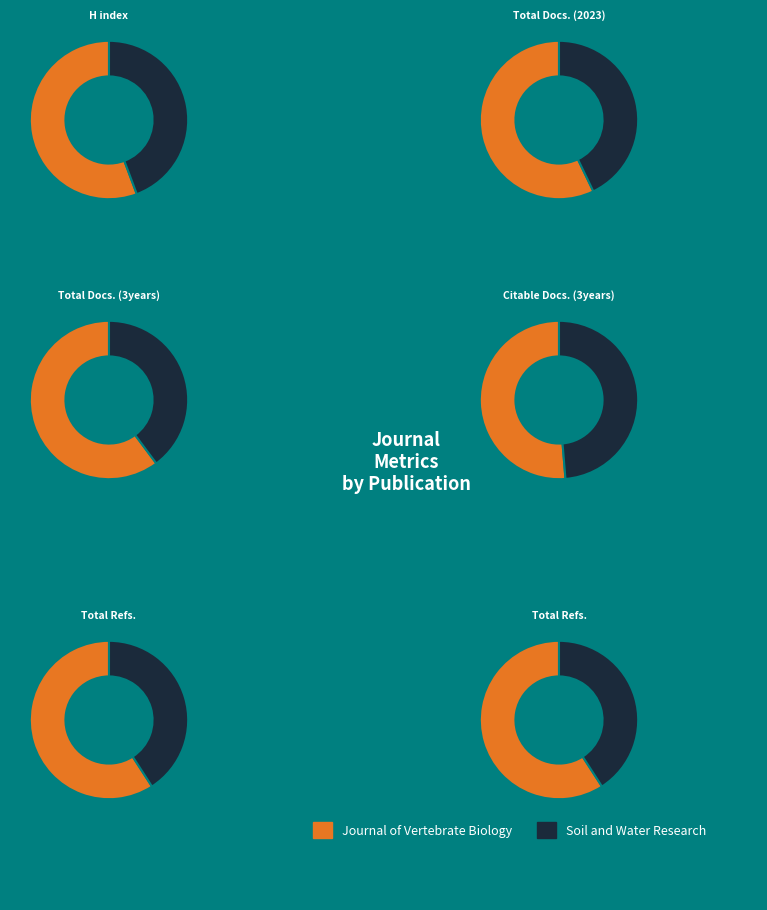

To the nearest percent, what percentage of the pie is Journal of Vertebrate Biology?

56%